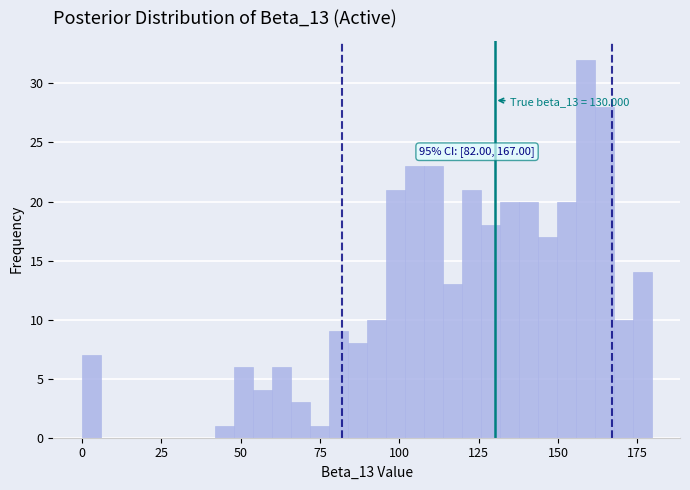

Around what value on the x-axis is the tallest bar? Give the approximate position of its centre, as read against the axis.

160